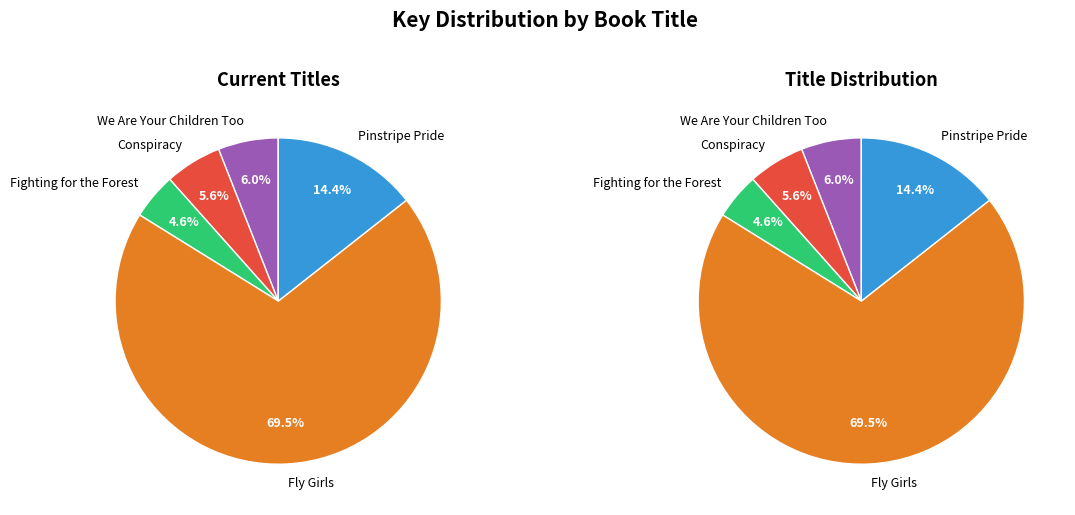

To the nearest percent, what portion does Fighting for the Forest represent?

5%